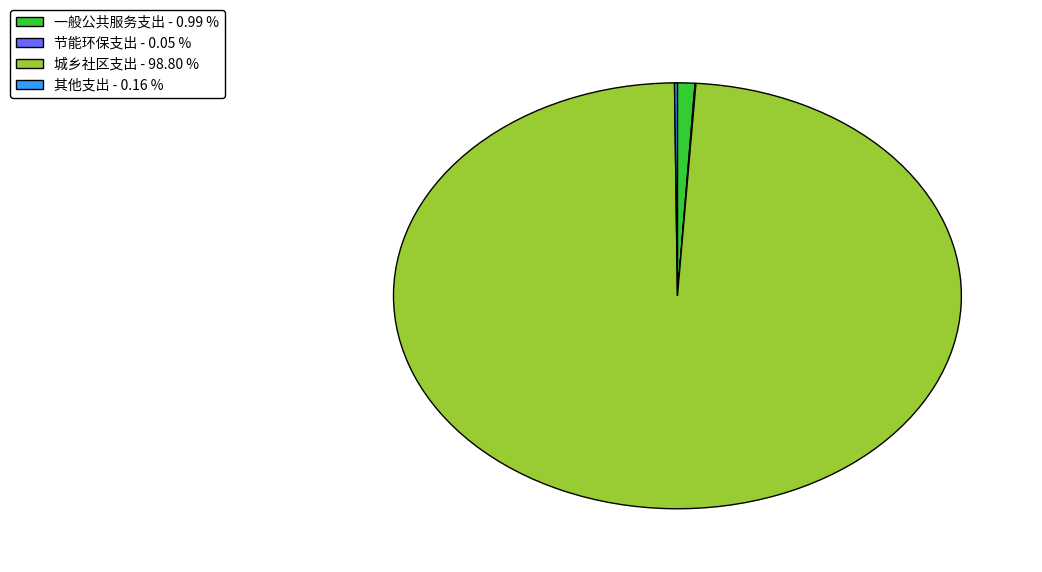

True or false: 城乡社区支出 accounts for 99% of the total.

True